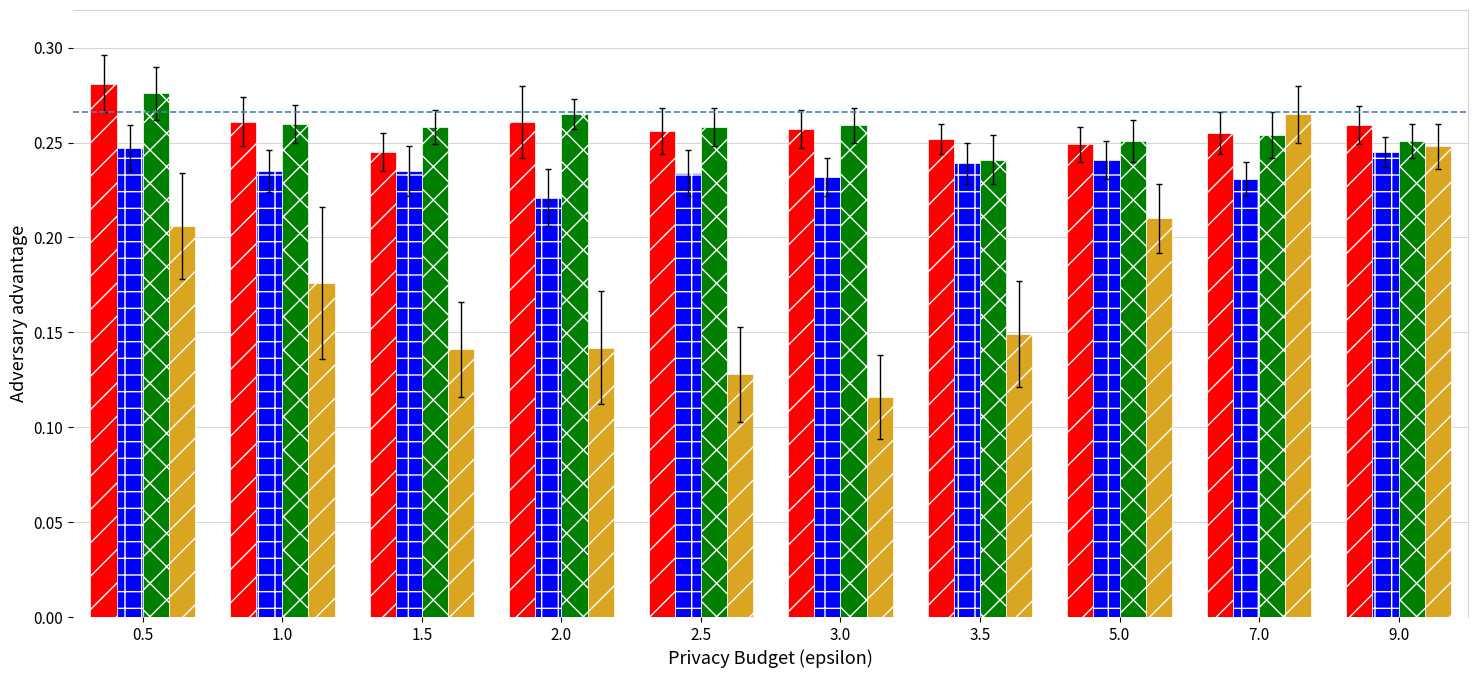

Which category has the lowest value across all series?

3.0